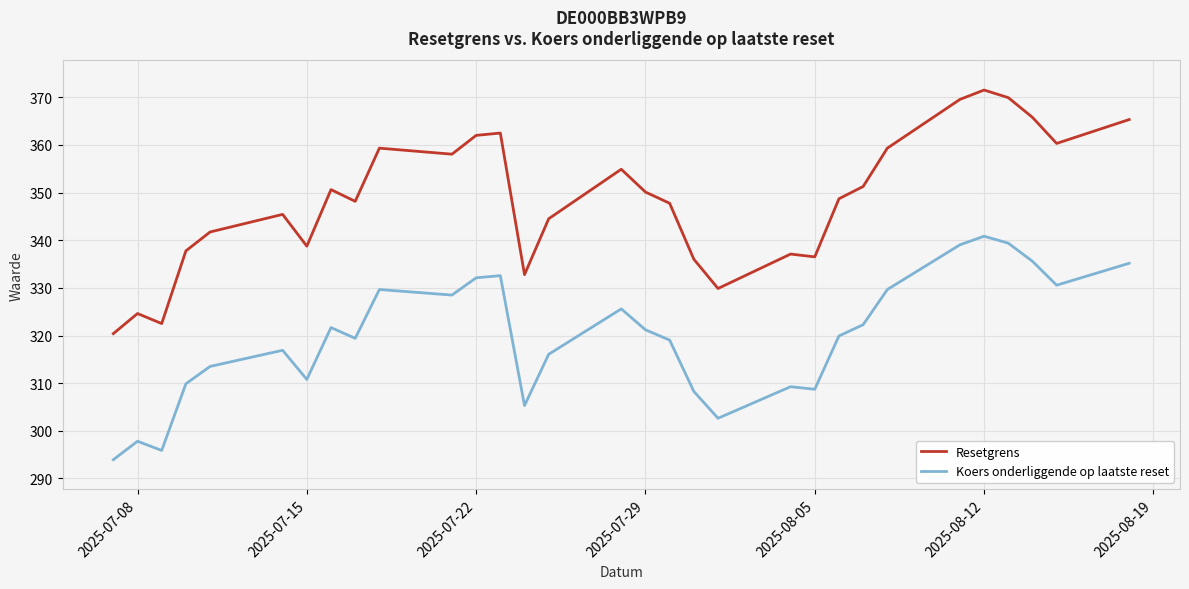

What are all the series names shown in the legend?

Resetgrens, Koers onderliggende op laatste reset